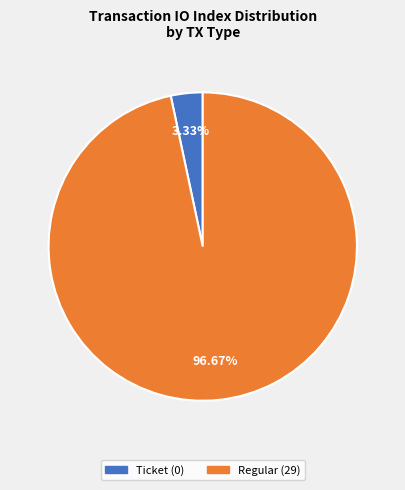

Is Regular the majority of the pie?

Yes